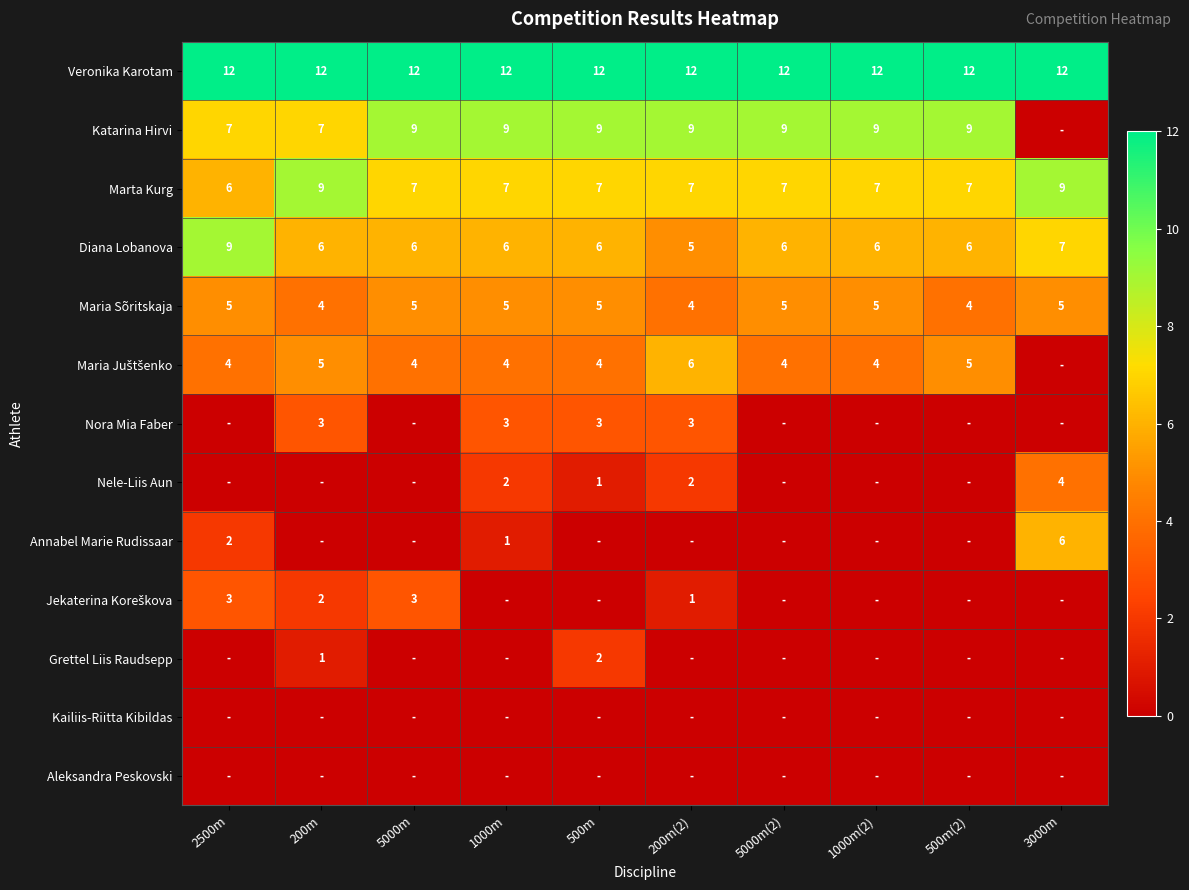

Is it true that Maria Sõritskaja equals 2 at 1000m(2)?

False